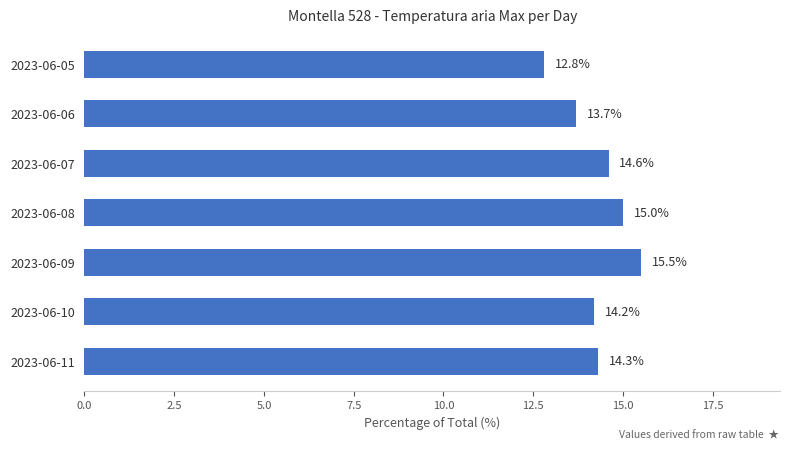

Which has a higher value, 2023-06-11 or 2023-06-08?

2023-06-08